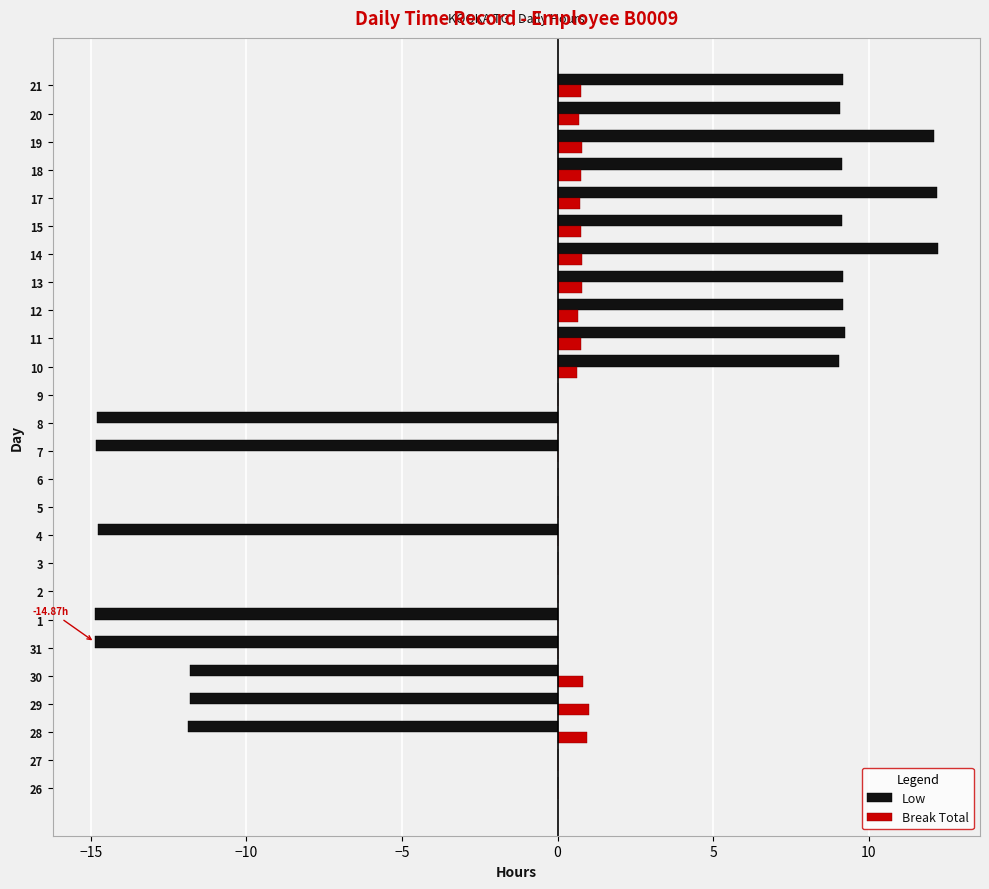

What is the sum of the Break Total values at 17 and 31?

0.7